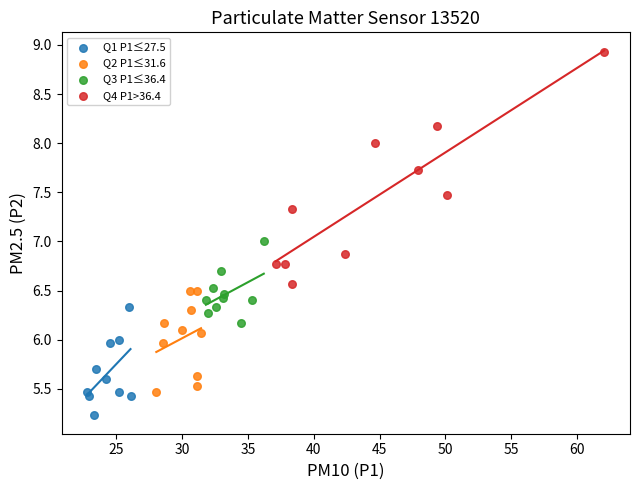

Which series has the largest Y range (max minus min)?

Q4 P1>36.4